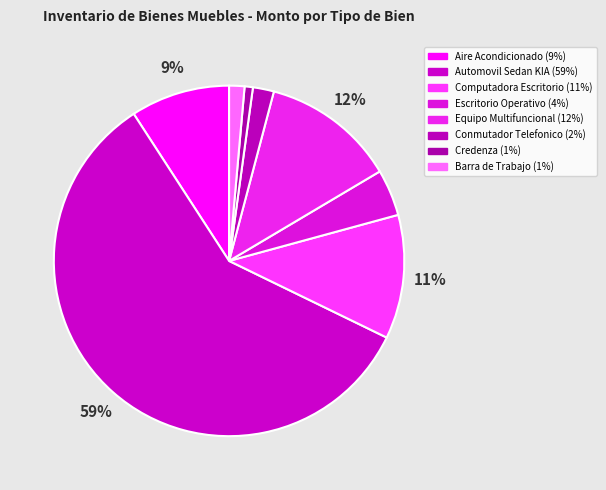

How many slices are in this pie chart?

8